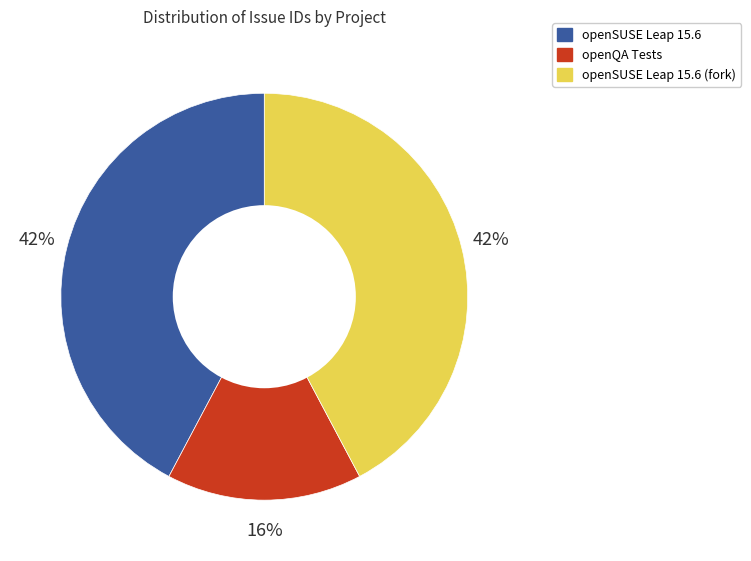

What is the smallest slice in the pie chart?

openQA Tests